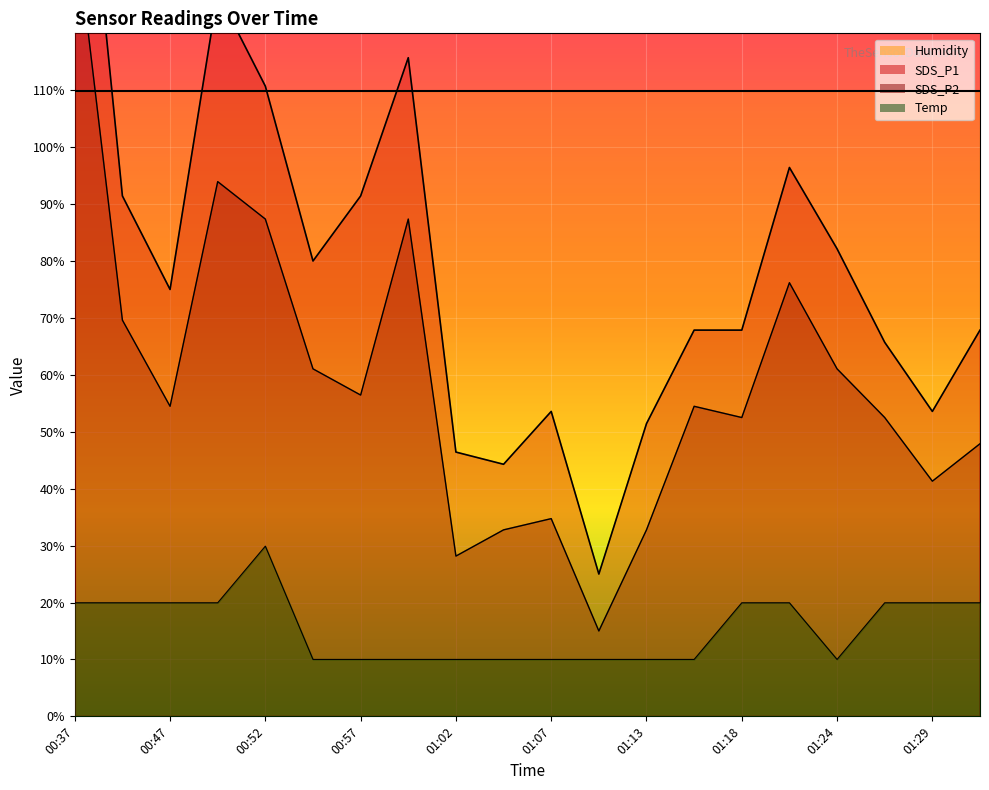

Which series has the widest spread of values?

SDS_P1